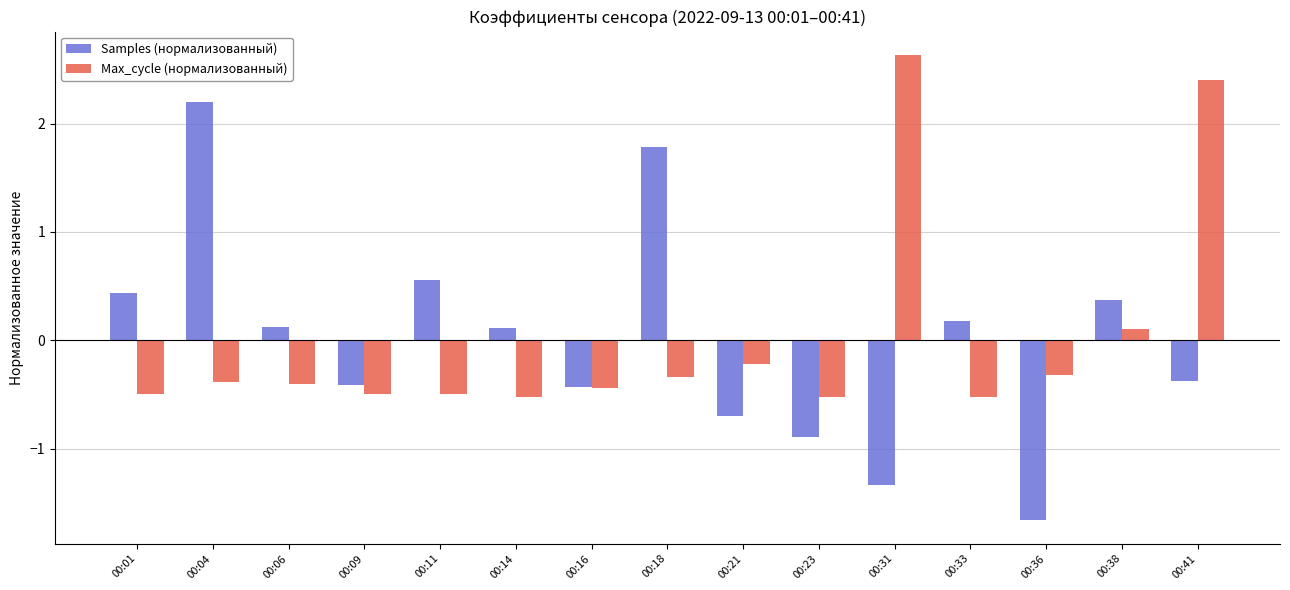

At which category is the sum across all series the highest?

00:41